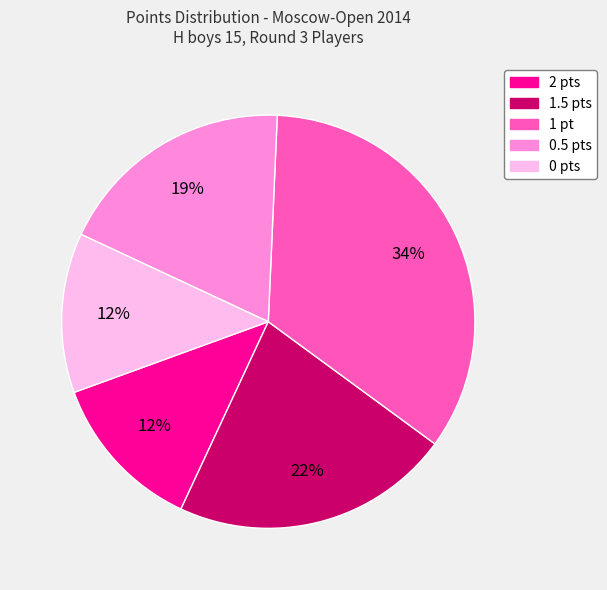

To the nearest percent, what is the difference between the largest and smallest slice percentages?

22%